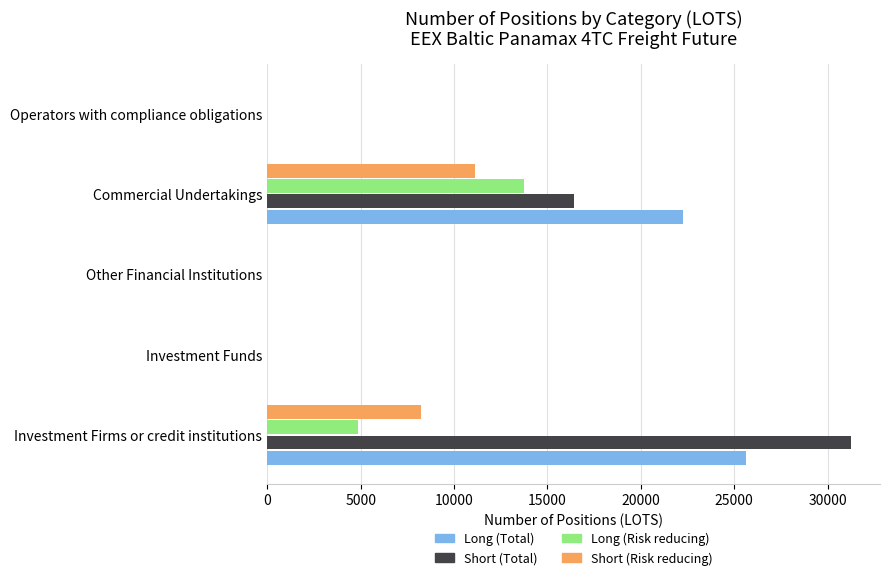

Which series changed the most between Investment Firms or credit institutions and Operators with compliance obligations?

Short (Total)